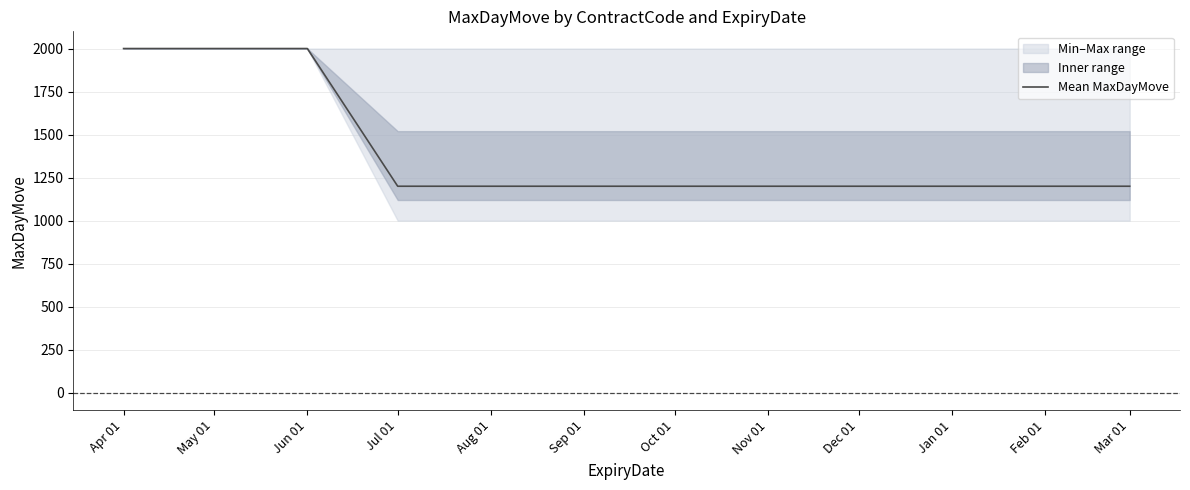

The chart shows a value of 683 at Apr 01. True or false?

False